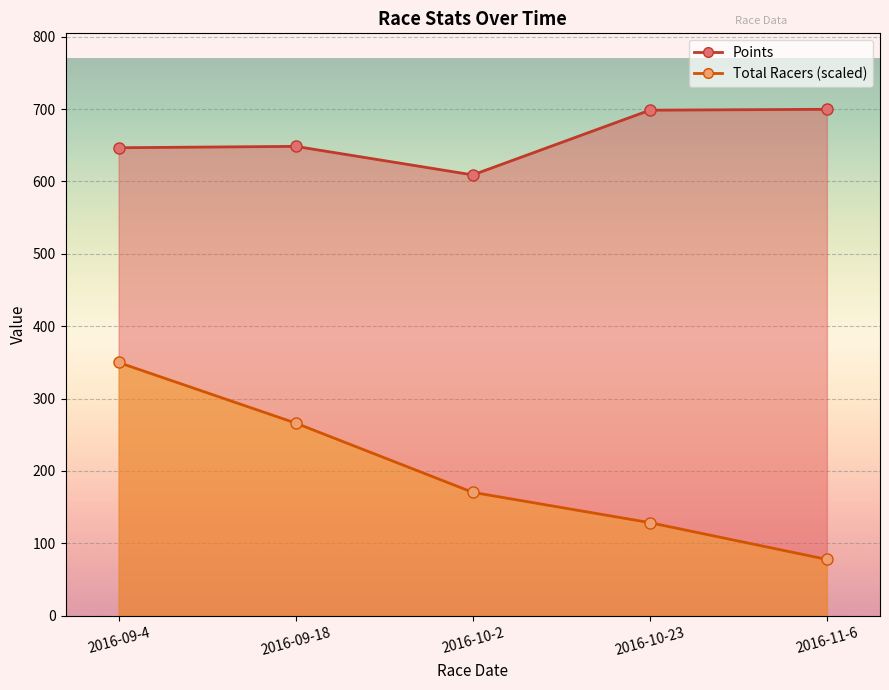

What is the label of the 1st point from the right?

2016-11-6